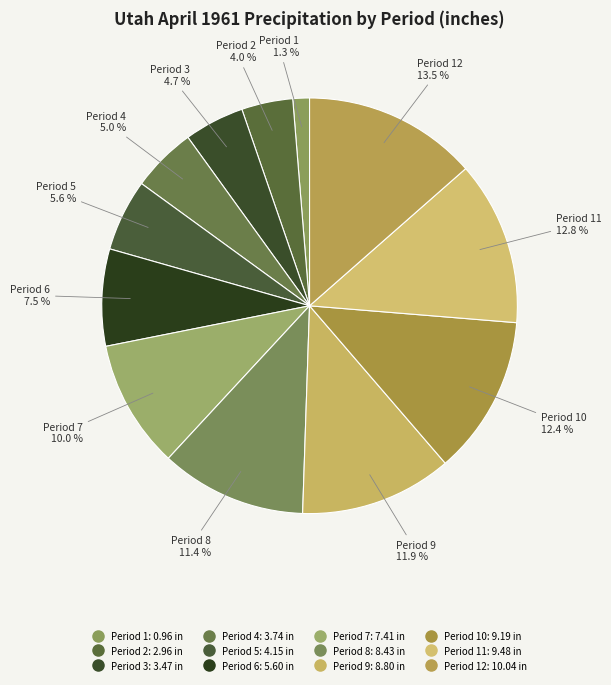

What is the largest slice in the pie chart?

Period 12